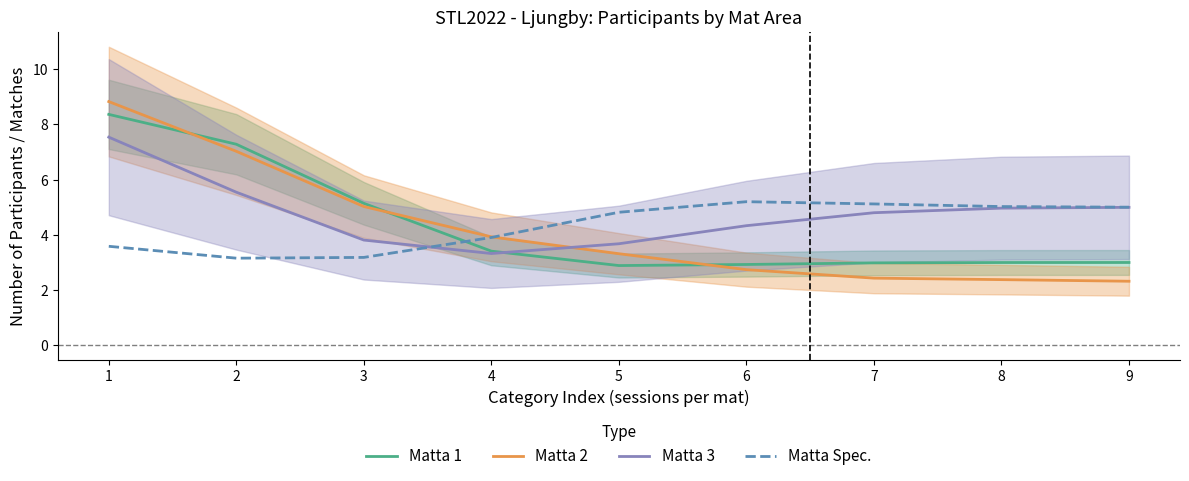

What is the greatest value displayed?

8.8